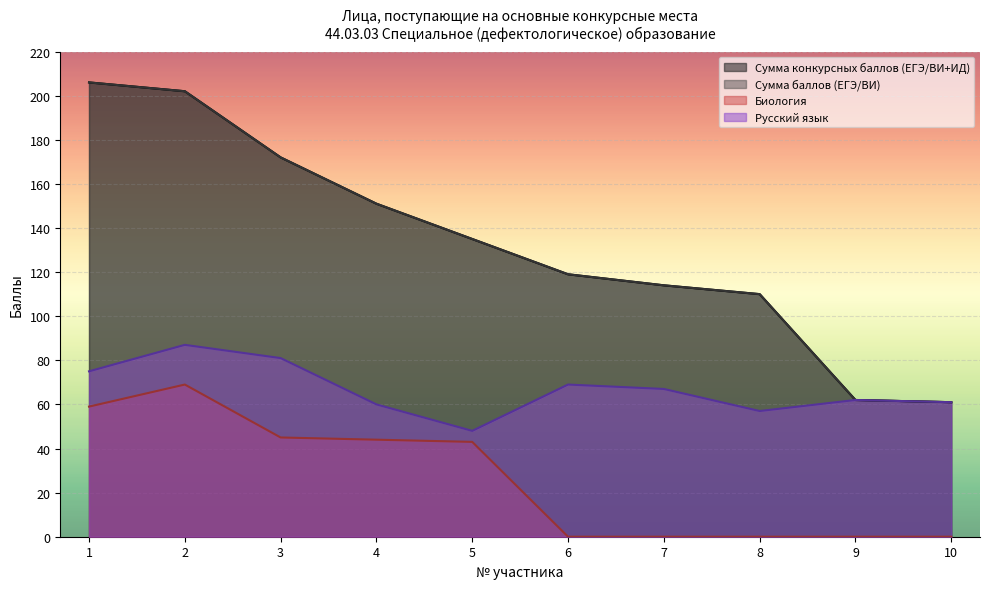

Which series changed the most between 3 and 4?

Сумма конкурсных баллов (ЕГЭ/ВИ+ИД)